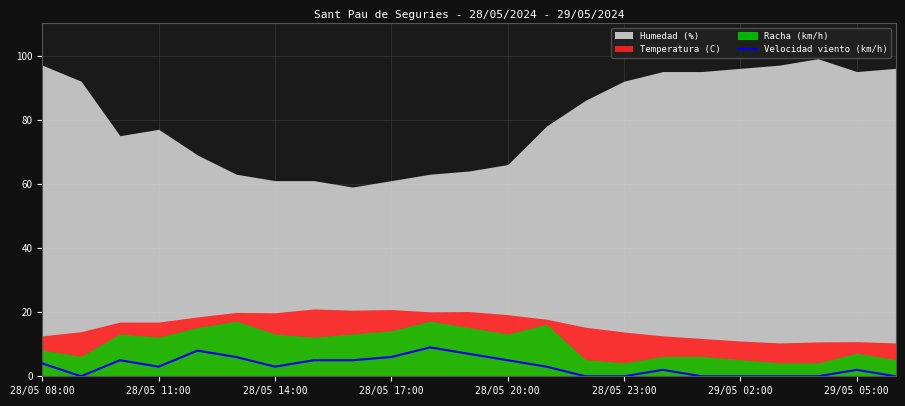

Is it true that the value at 22 is 6?

False